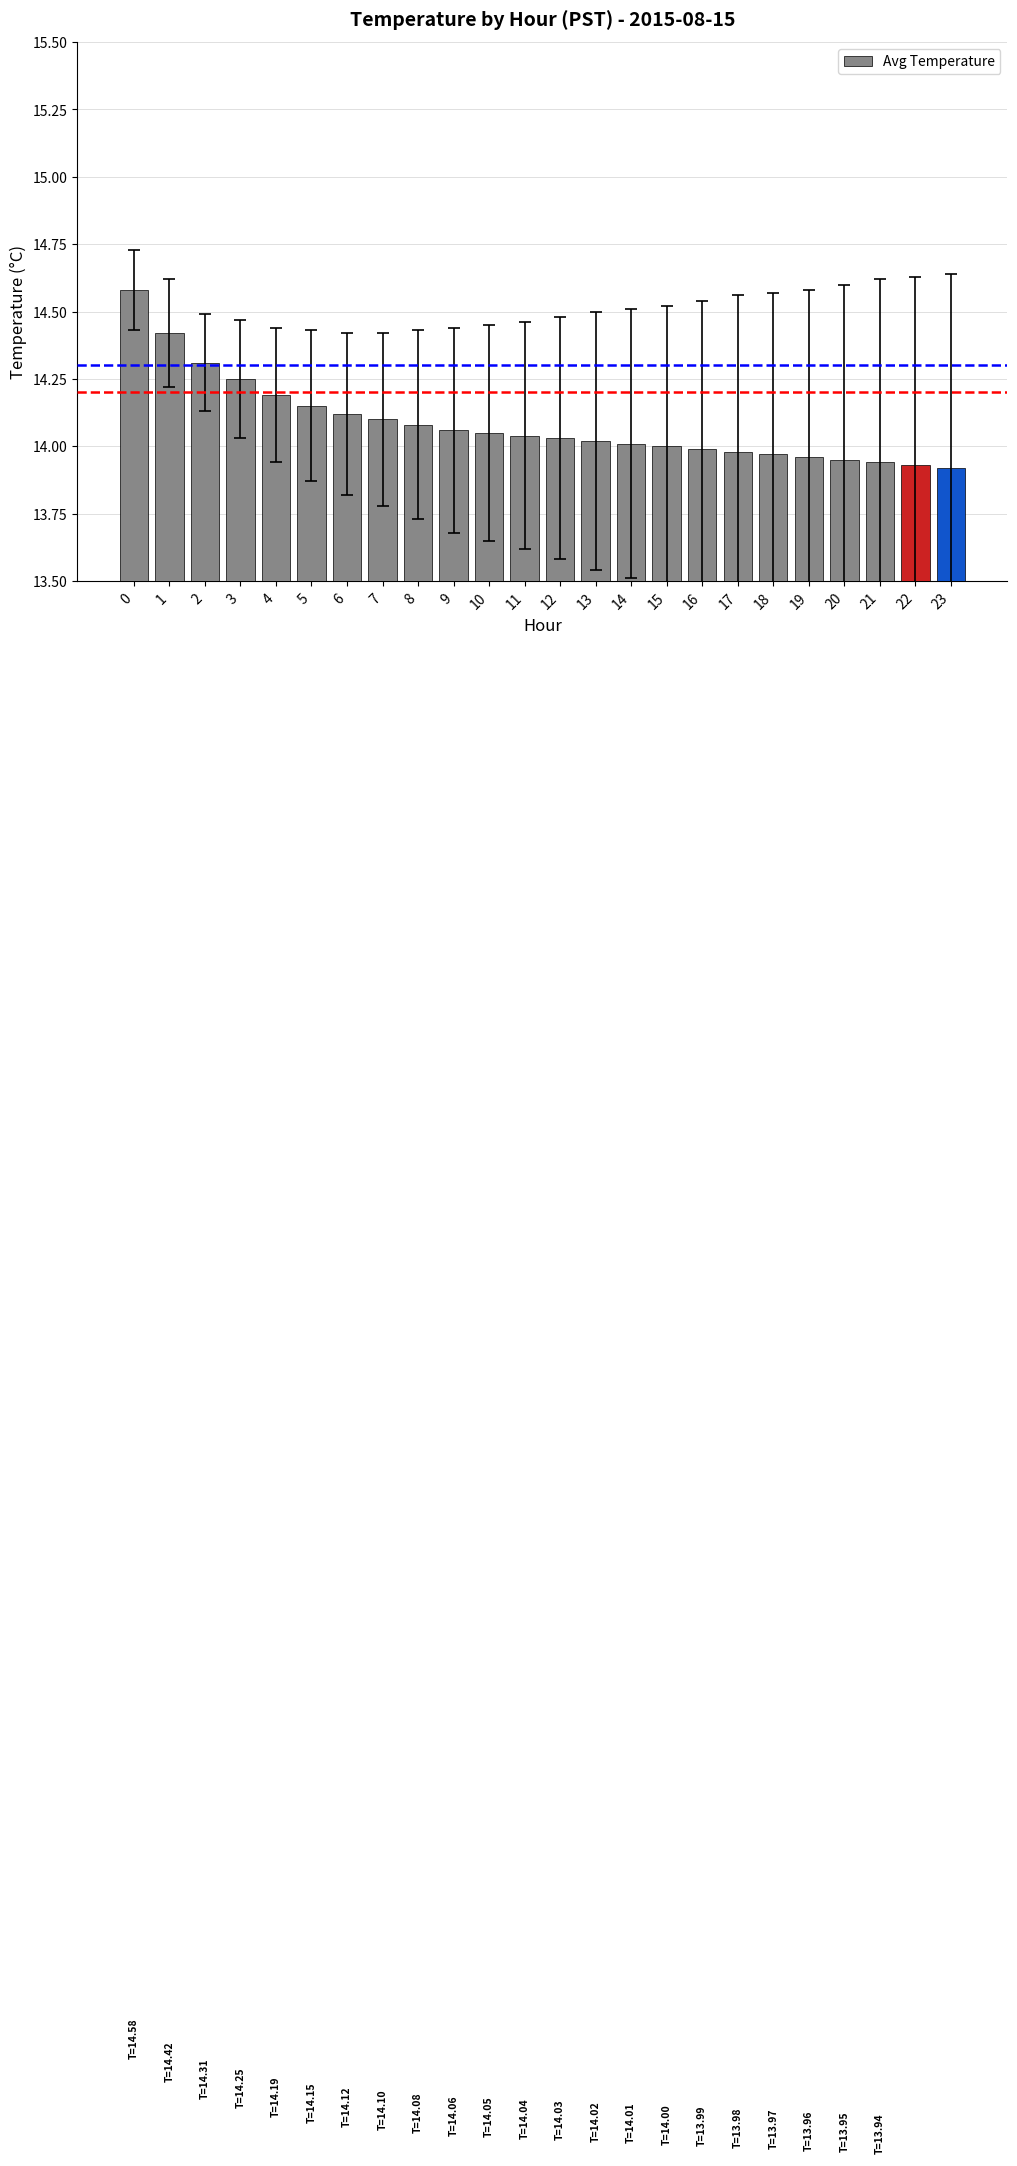

What is the greatest value displayed?

14.6